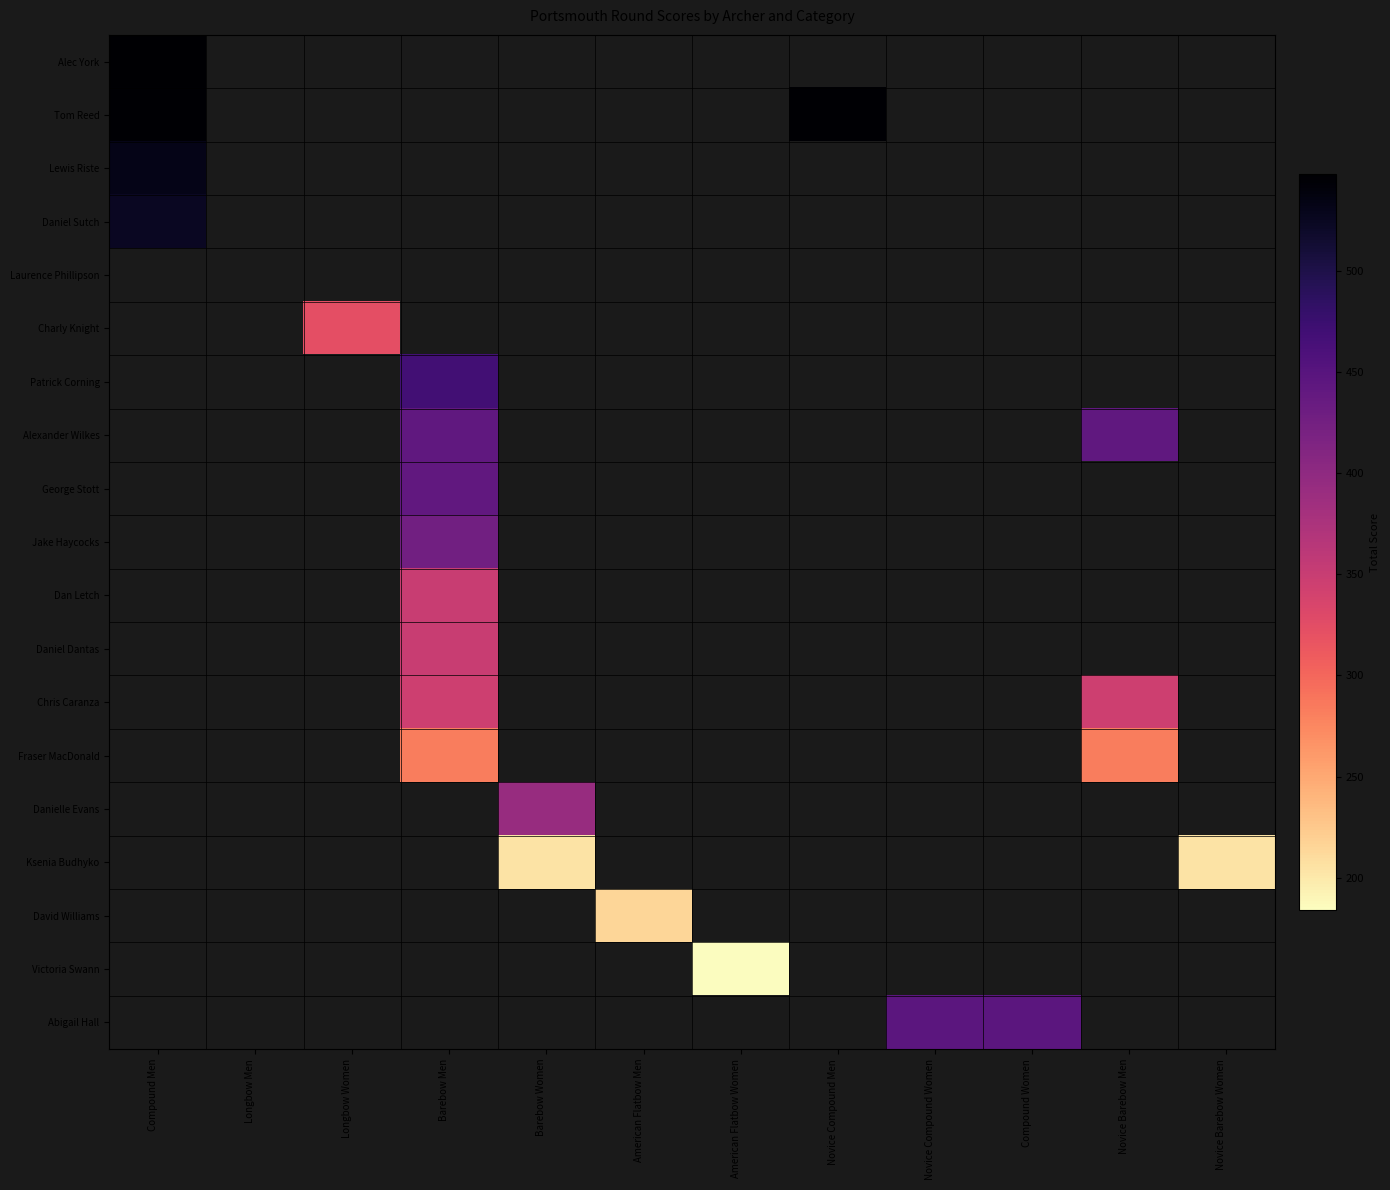

Between American Flatbow Women and Barebow Women, which is larger?

Barebow Women